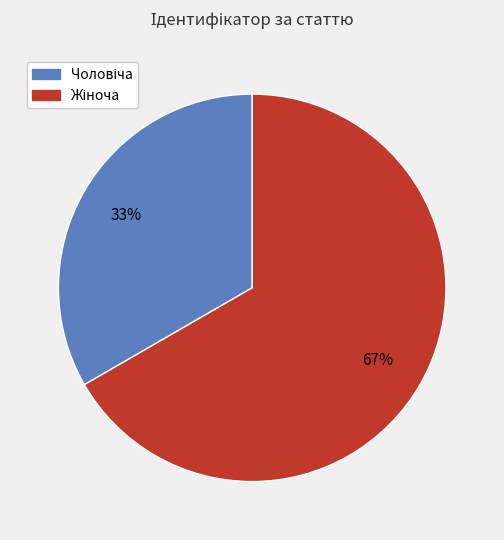

Is there any slice that represents more than half of the pie?

Yes